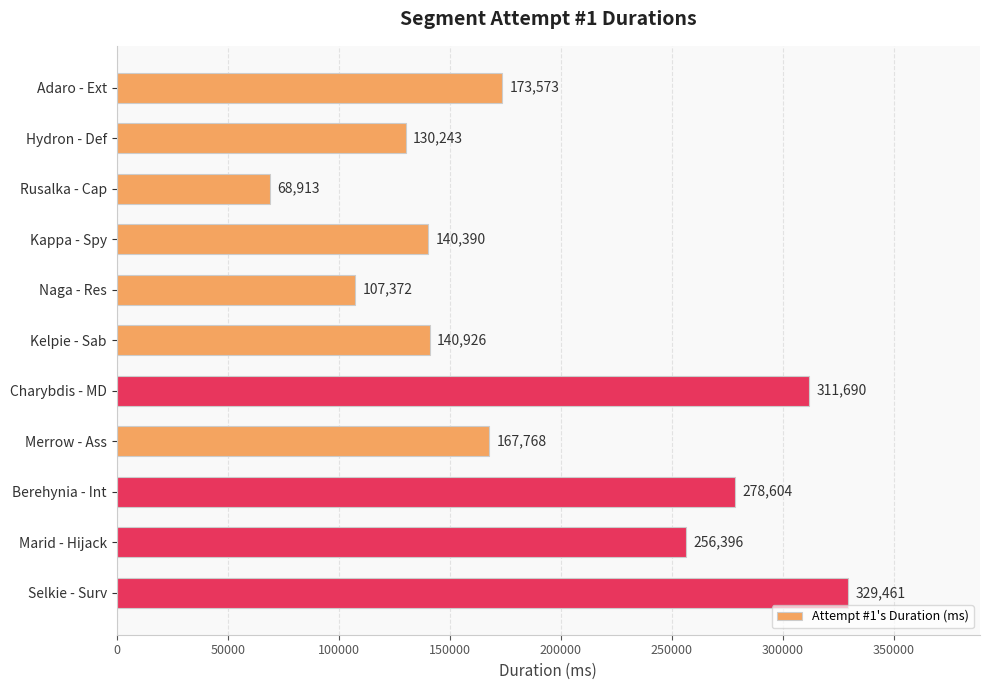

List the labels in order of value, smallest first.

Rusalka - Cap, Naga - Res, Hydron - Def, Kappa - Spy, Kelpie - Sab, Merrow - Ass, Adaro - Ext, Marid - Hijack, Berehynia - Int, Charybdis - MD, Selkie - Surv